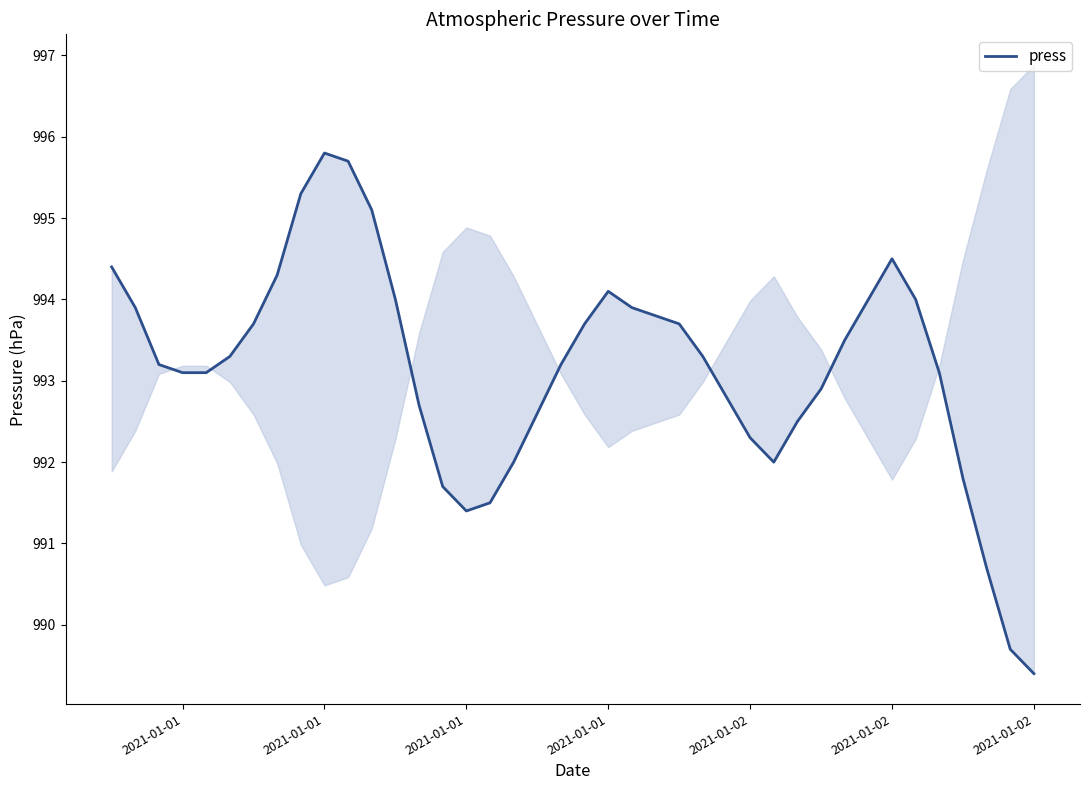

The value at 2021-01-01 is 994.4. True or false?

True